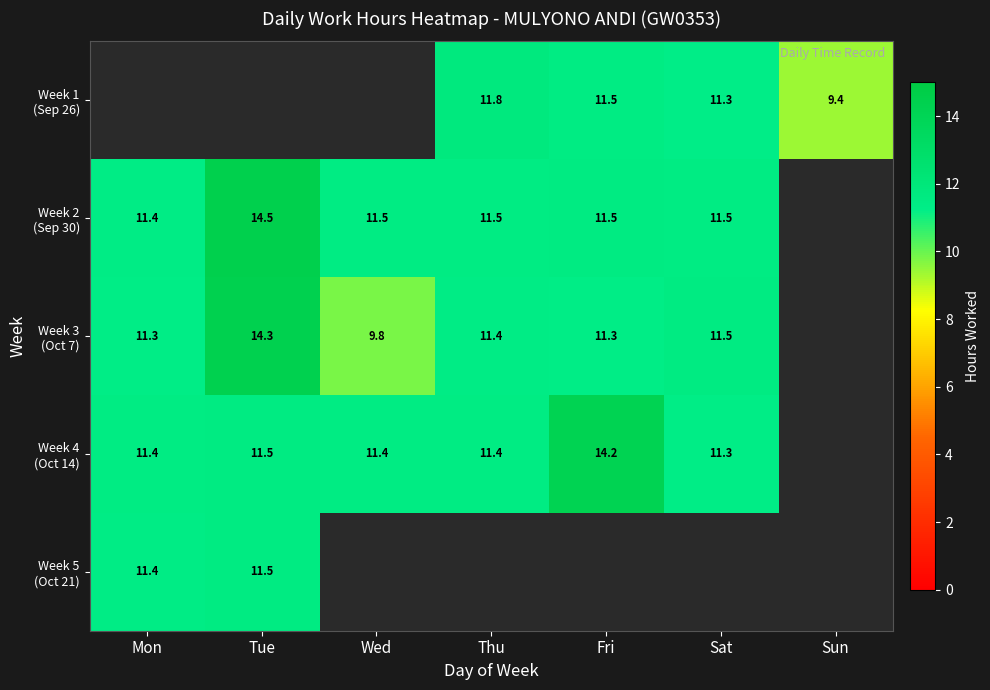

What is the spread (max minus min) of values at Thu?

0.4